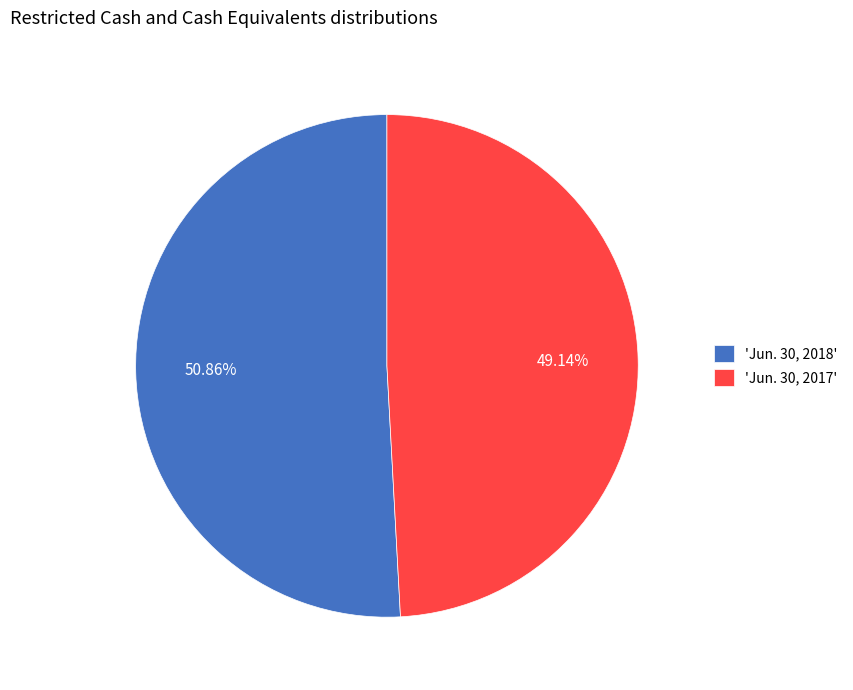

What is the ratio of the value at 'Jun. 30, 2017' to the value at 'Jun. 30, 2018'?

1.0